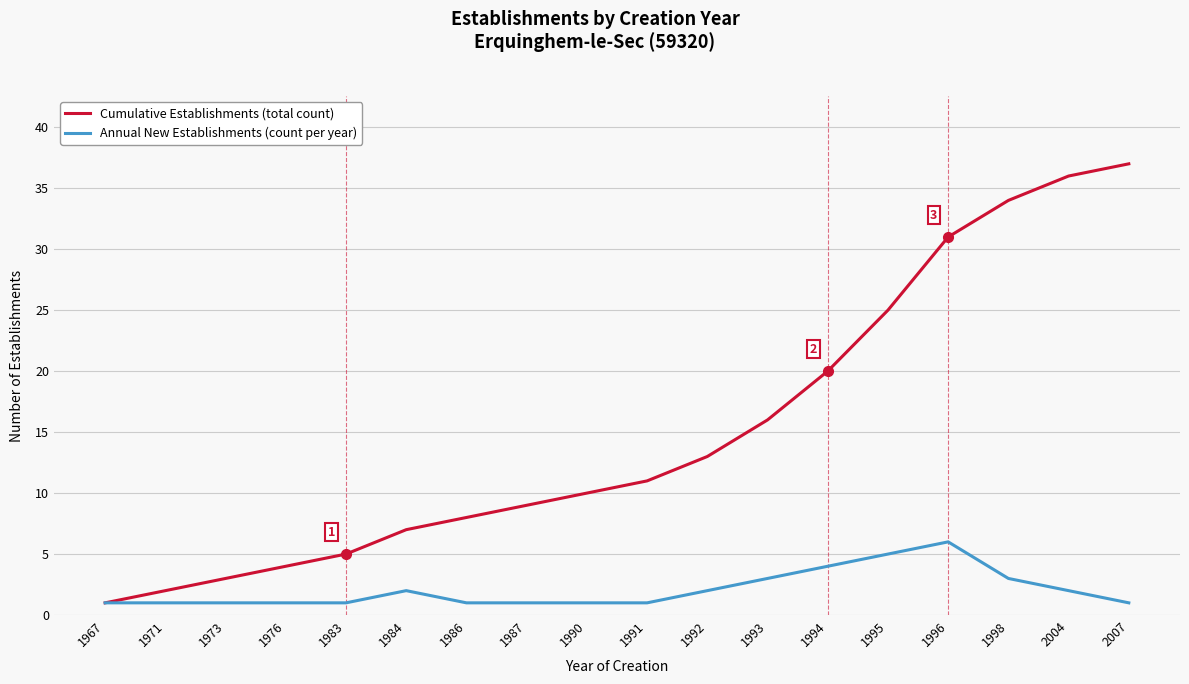

Reading right to left, transcribe all the data shown in this chart.

Cumulative Establishments (total count): 2007=37	2004=36	1998=34	1996=31	1995=25	1994=20	1993=16	1992=13	1991=11	1990=10	1987=9	1986=8	1984=7	1983=5	1976=4	1973=3	1971=2	1967=1
Annual New Establishments (count per year): 2007=1	2004=2	1998=3	1996=6	1995=5	1994=4	1993=3	1992=2	1991=1	1990=1	1987=1	1986=1	1984=2	1983=1	1976=1	1973=1	1971=1	1967=1